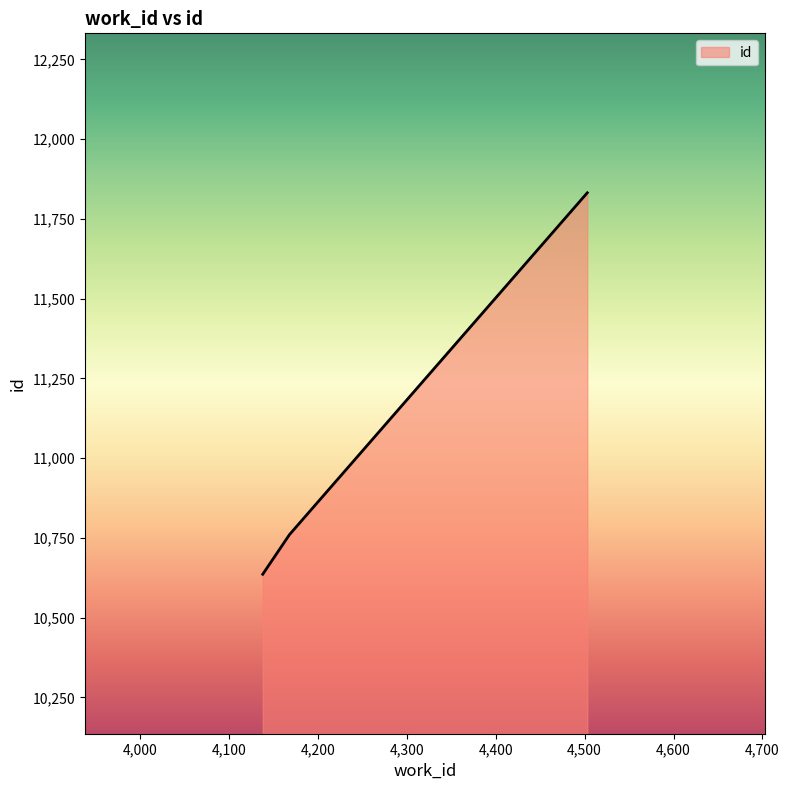

What is the greatest value displayed?

11832